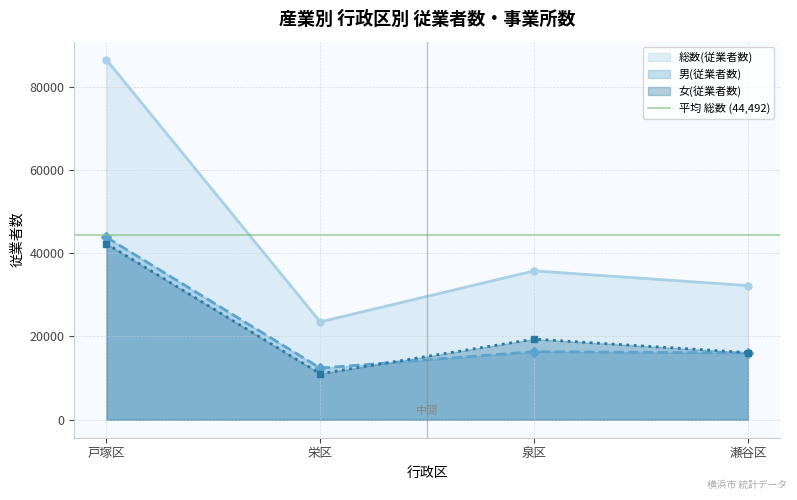

Read the 女(従業者数) value at 泉区, to the nearest 50.

19350